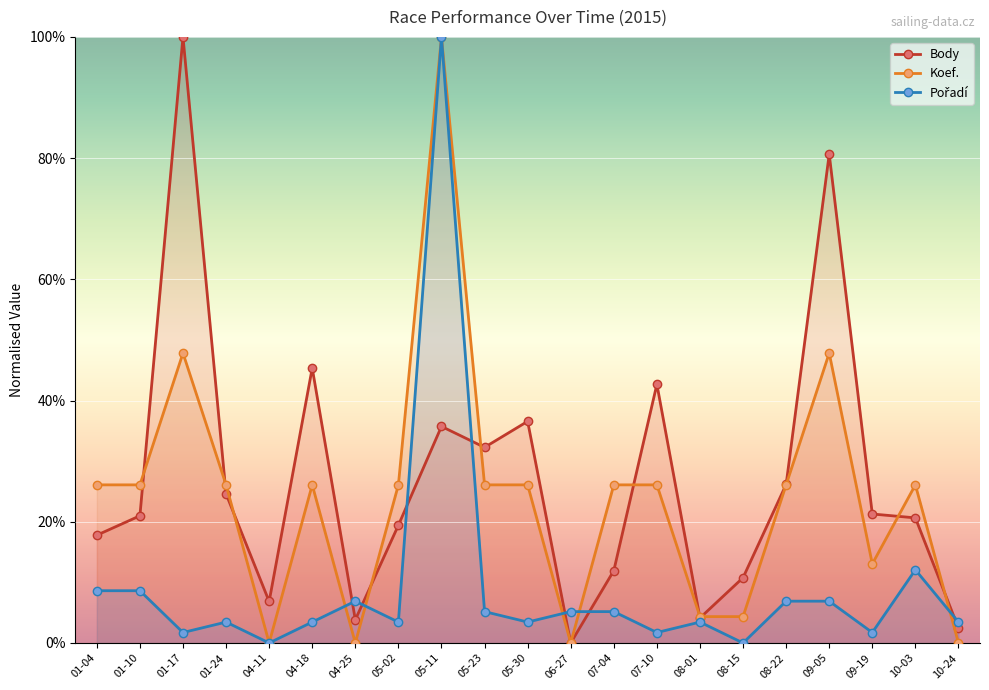

Is it true that Pořadí equals 0.0 at 08-15?

True